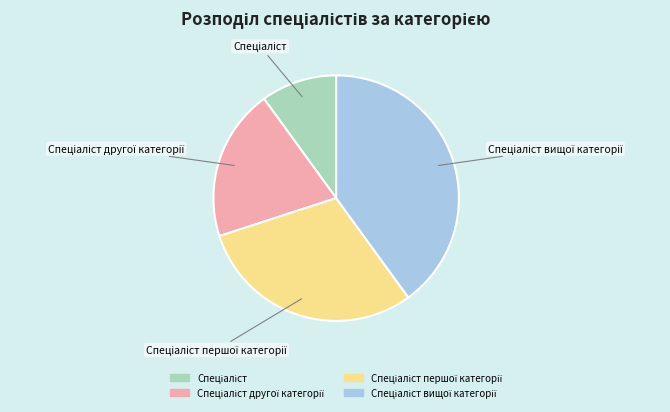

Does any single category account for the majority?

No